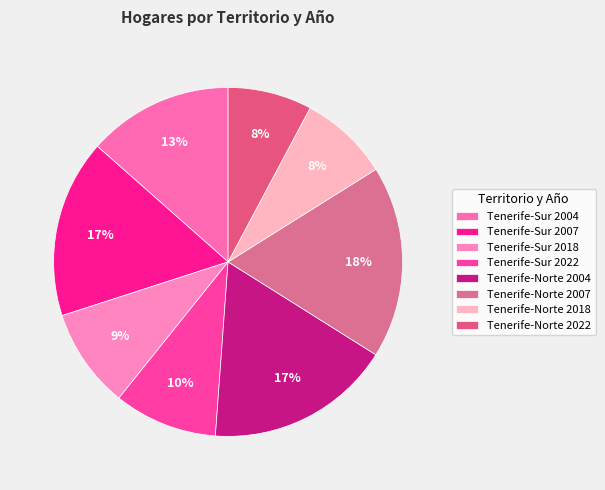

True or false: Tenerife-Sur 2018 accounts for 17% of the total.

False